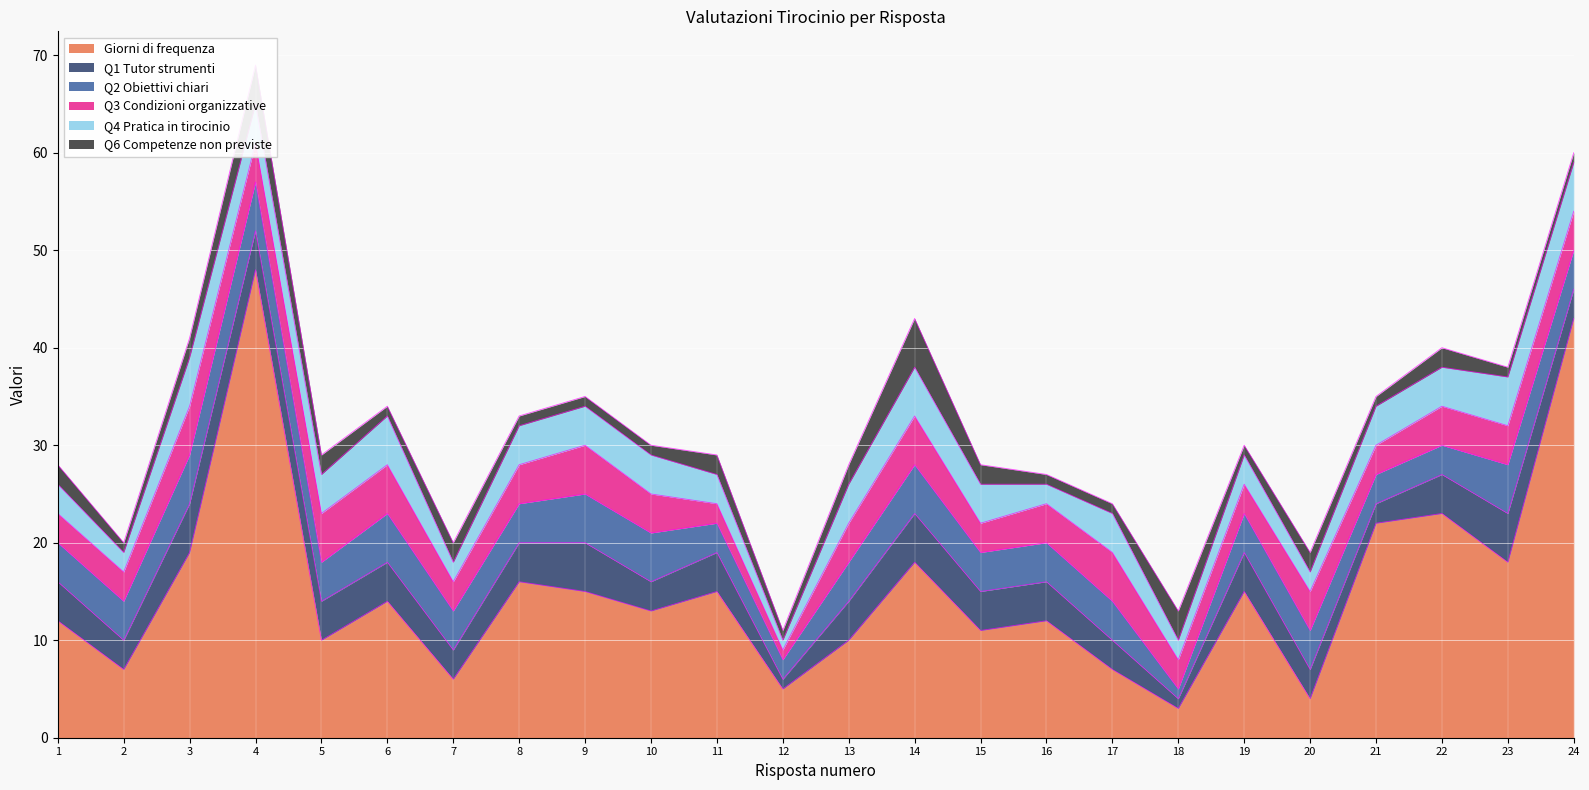

Rank the series at 22 from highest to lowest value.

Giorni di frequenza, Q1 Tutor strumenti, Q3 Condizioni organizzative, Q4 Pratica in tirocinio, Q2 Obiettivi chiari, Q6 Competenze non previste